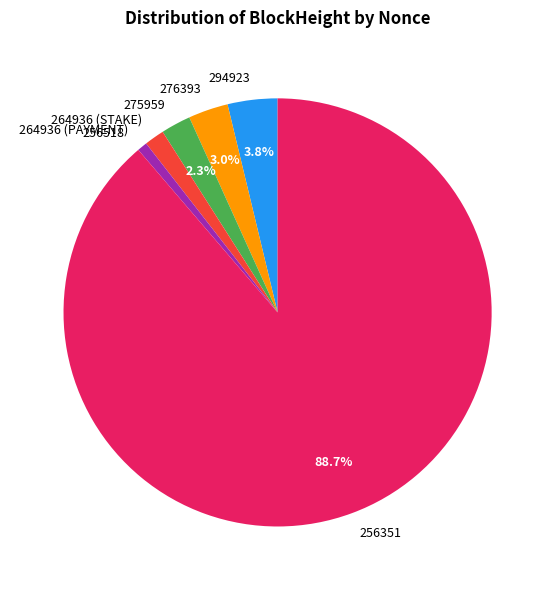

Is it true that 256351 is 89% of the pie?

True